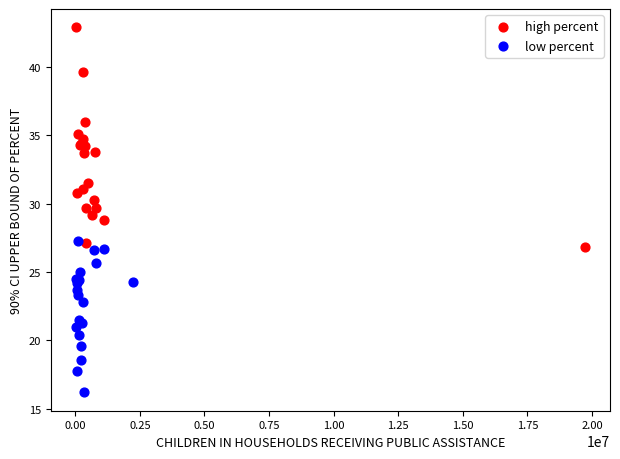

Which series contains the highest Y value?

high percent